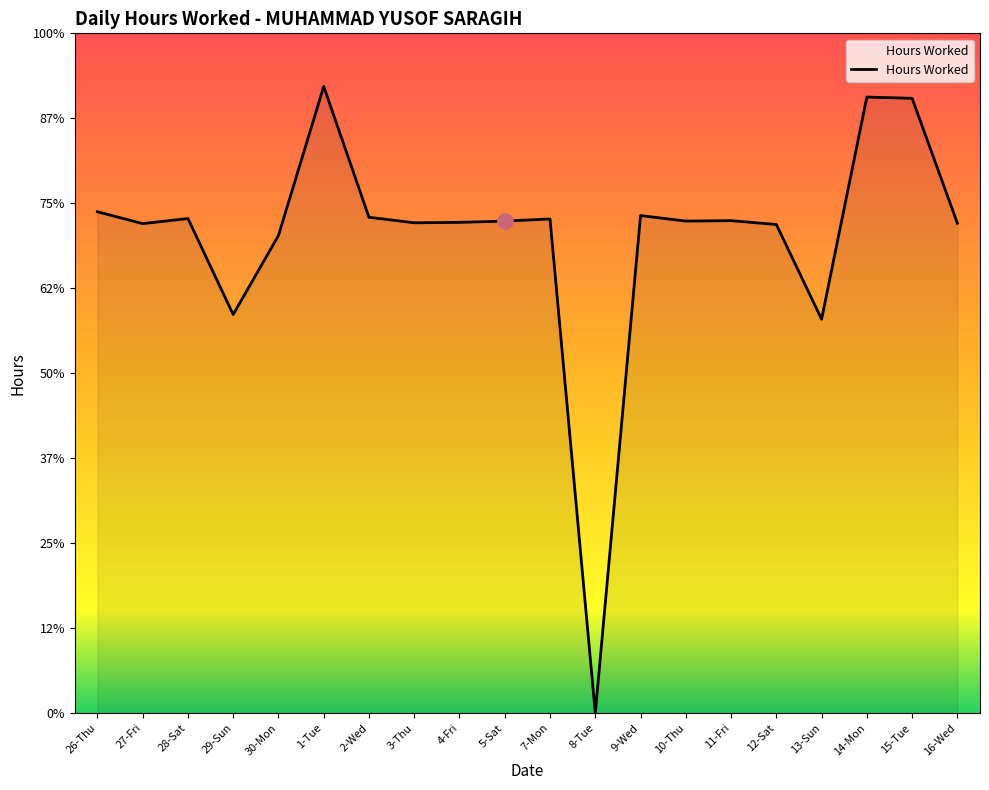

What is the change in value from 7-Mon to 8-Tue?

-11.6